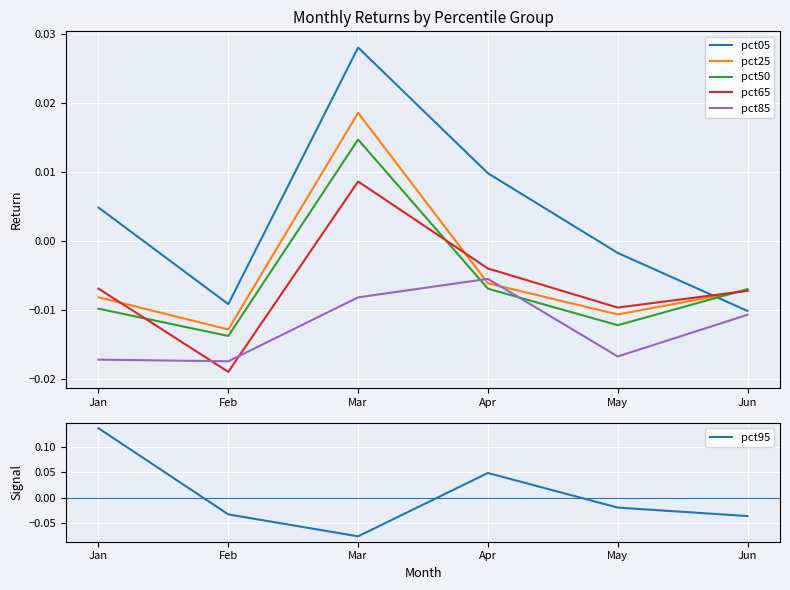

Which category has the lowest value in the pct05 series?

Jun